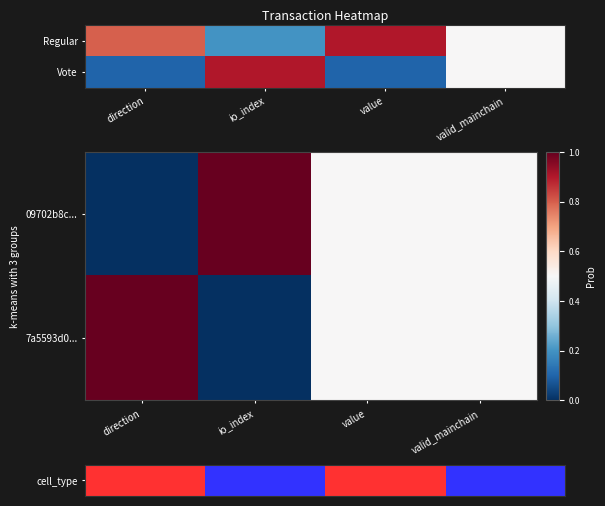

What is the average value of the 7a5593d0... series?

0.5